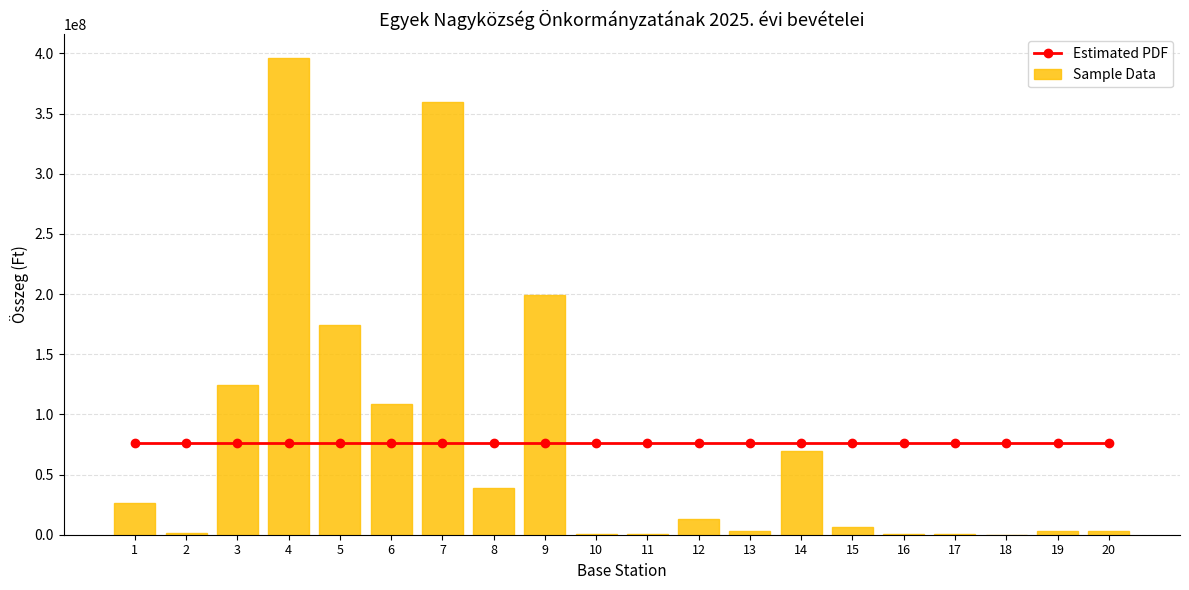

Is the value of Estimated PDF at 10 greater than the value of Sample Data at 13?

Yes